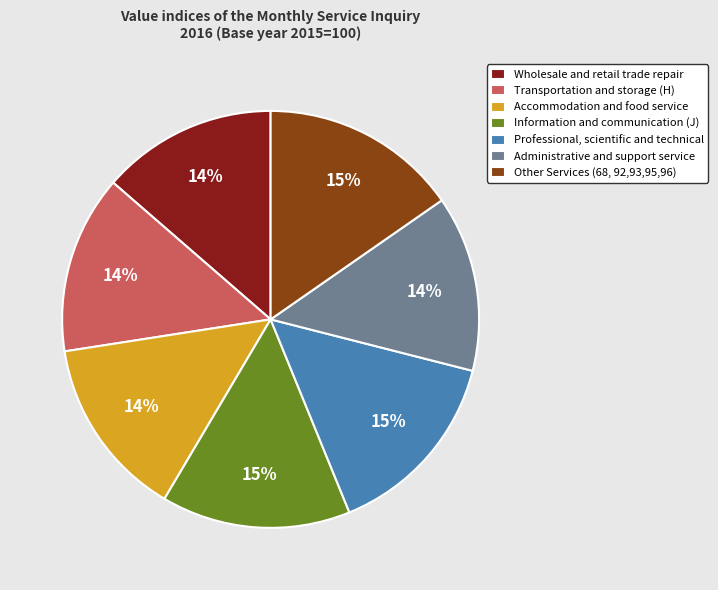

Count the number of slices in the pie.

7